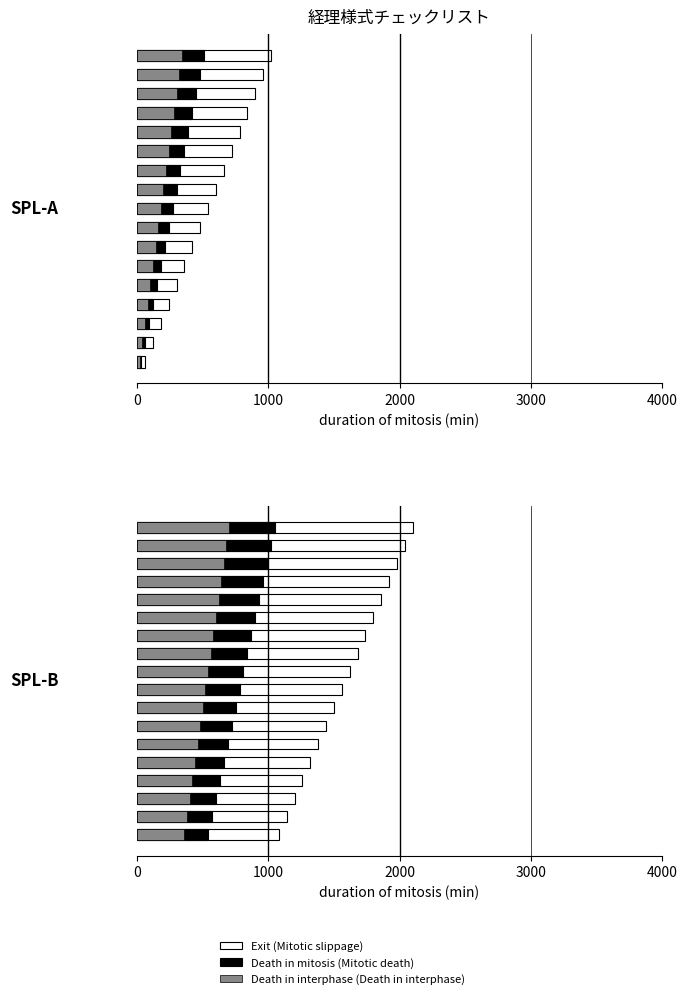

What is the spread (max minus min) of values at 8?

1040